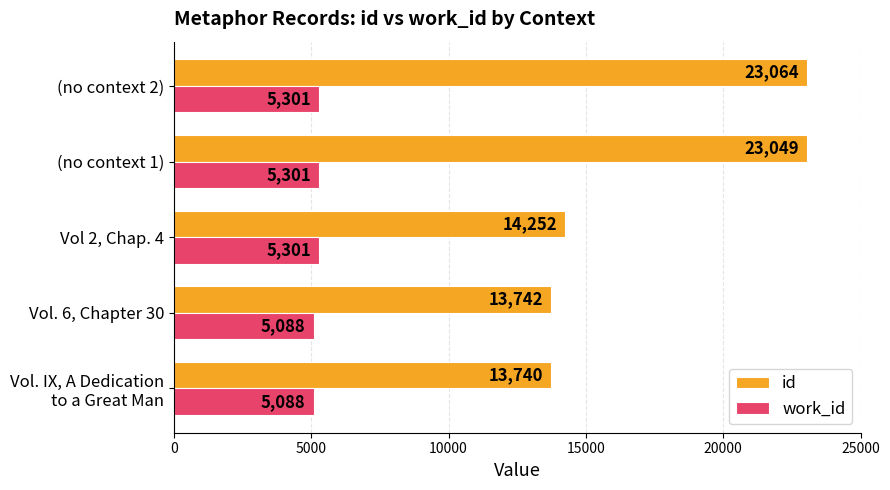

List the series in order of their peak value, highest first.

id, work_id